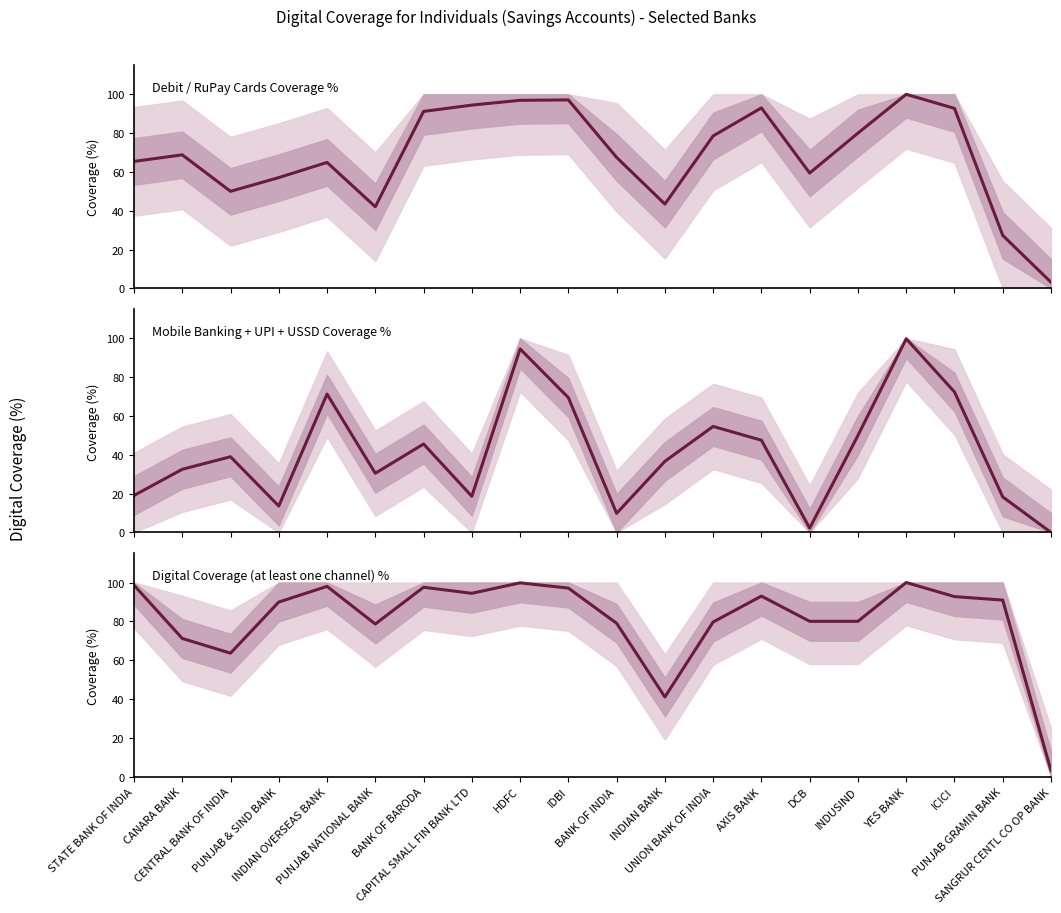

True or false: Digital Coverage (at least one channel) % and Mobile Banking + UPI + USSD Coverage % intersect in this chart.

False